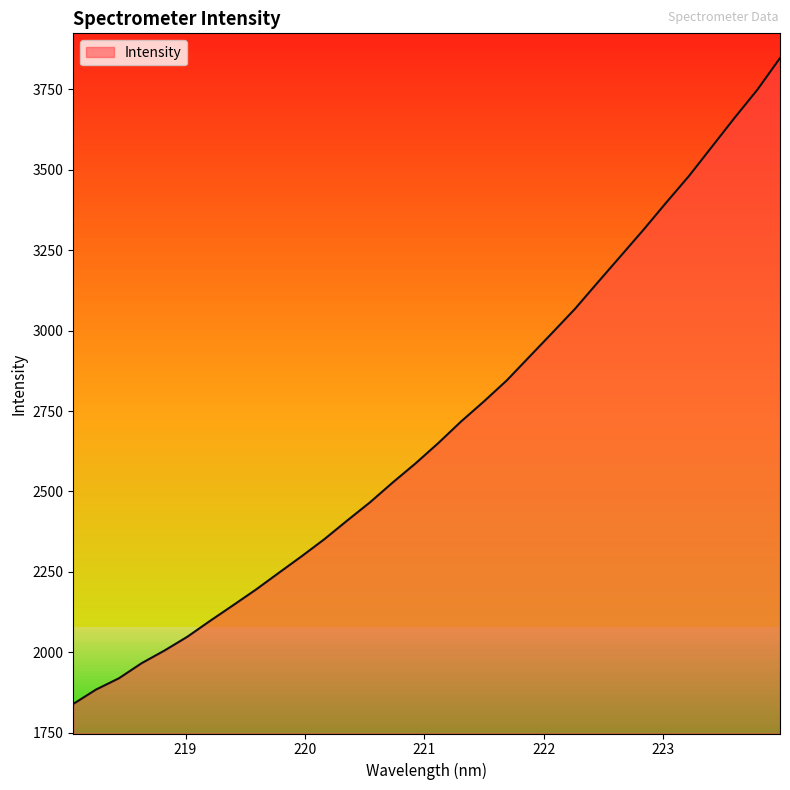

What is the minimum value shown in the chart?

1839.0